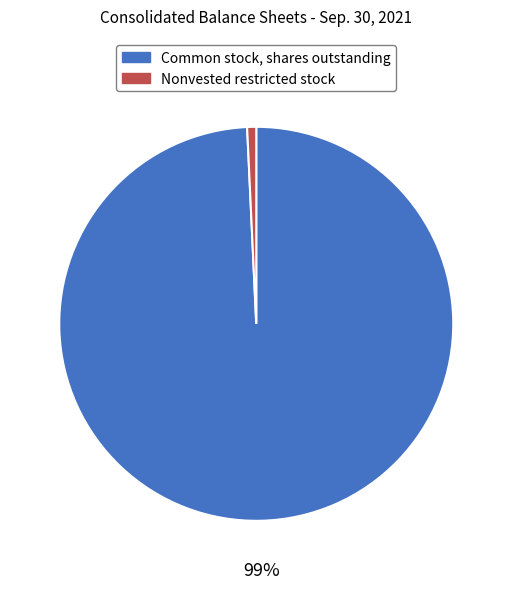

To the nearest percent, what is the combined percentage of Common stock, shares outstanding and Nonvested restricted stock?

100%